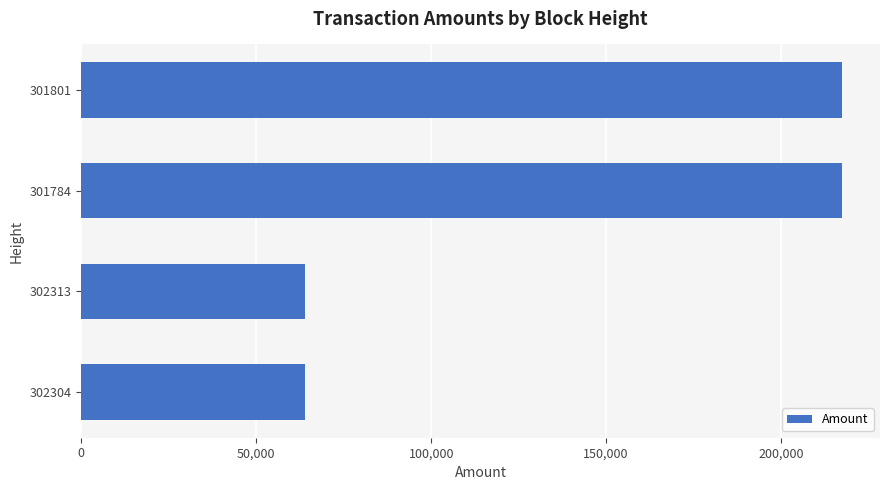

What is the difference between the values at 302304 and 301801?

153455.2